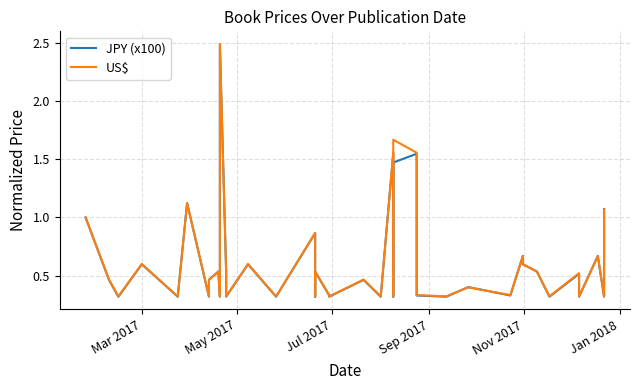

Which series ends up on top after the final intersection of JPY (x100) and US$?

JPY (x100)